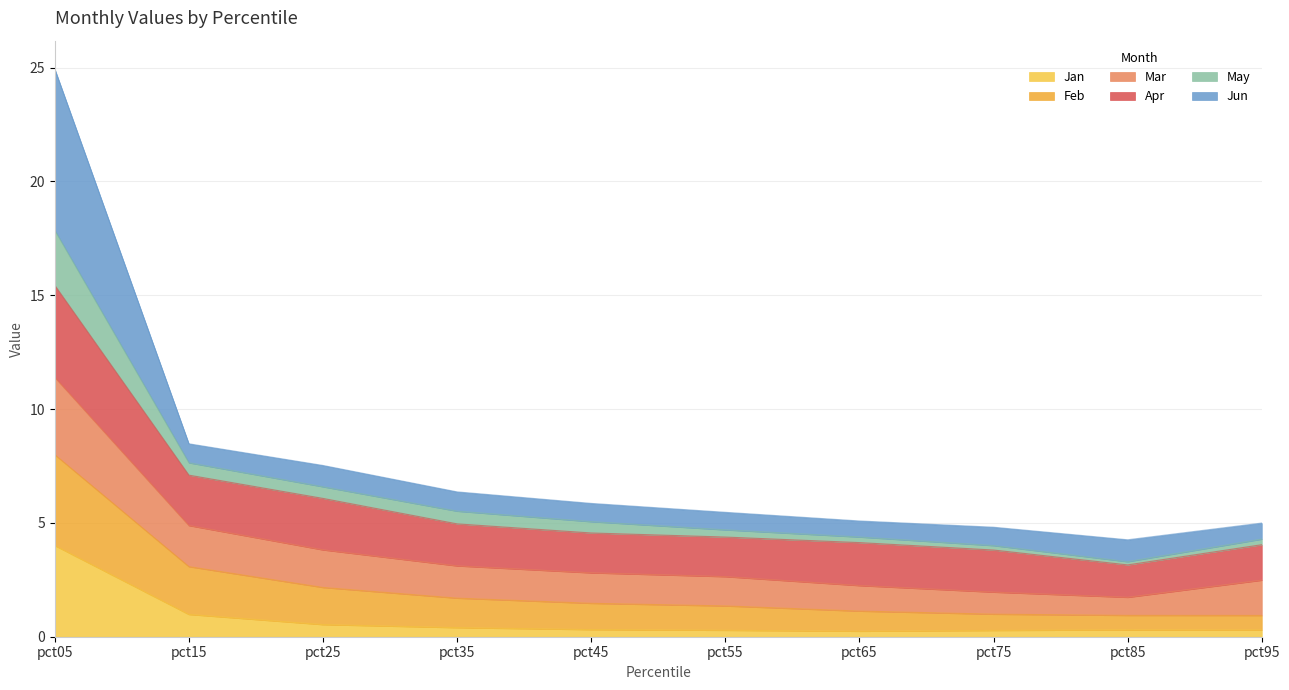

At which category is the sum across all series the highest?

pct05